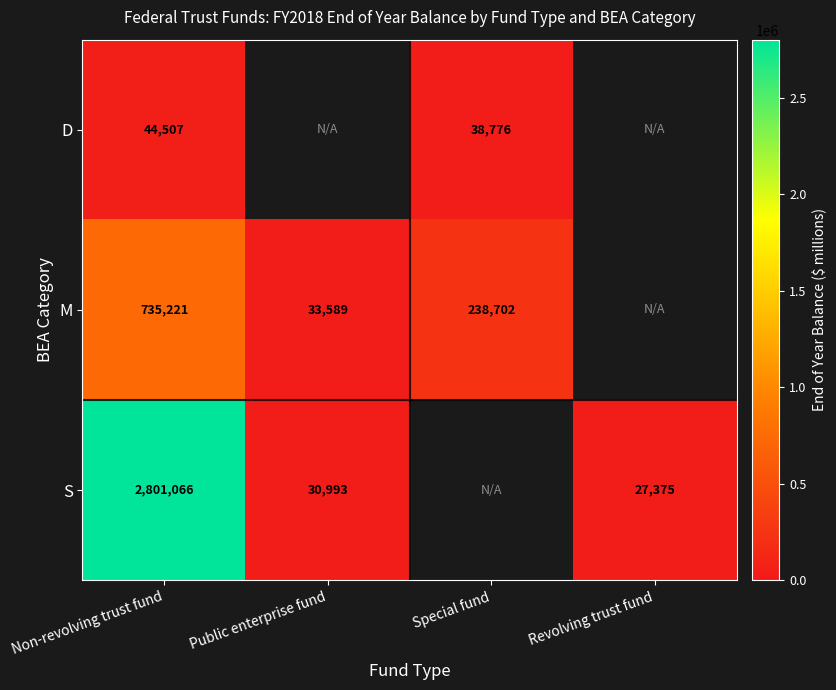

The M series shows 12653 at Public enterprise fund. True or false?

False